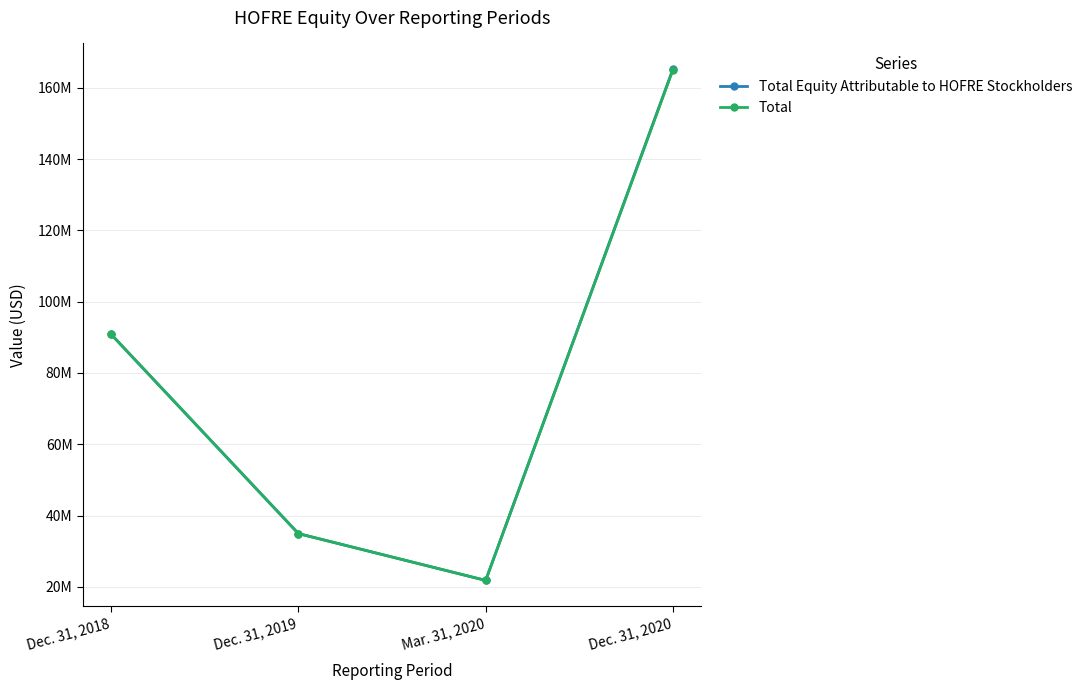

How many interior local valleys does the Total series have?

1